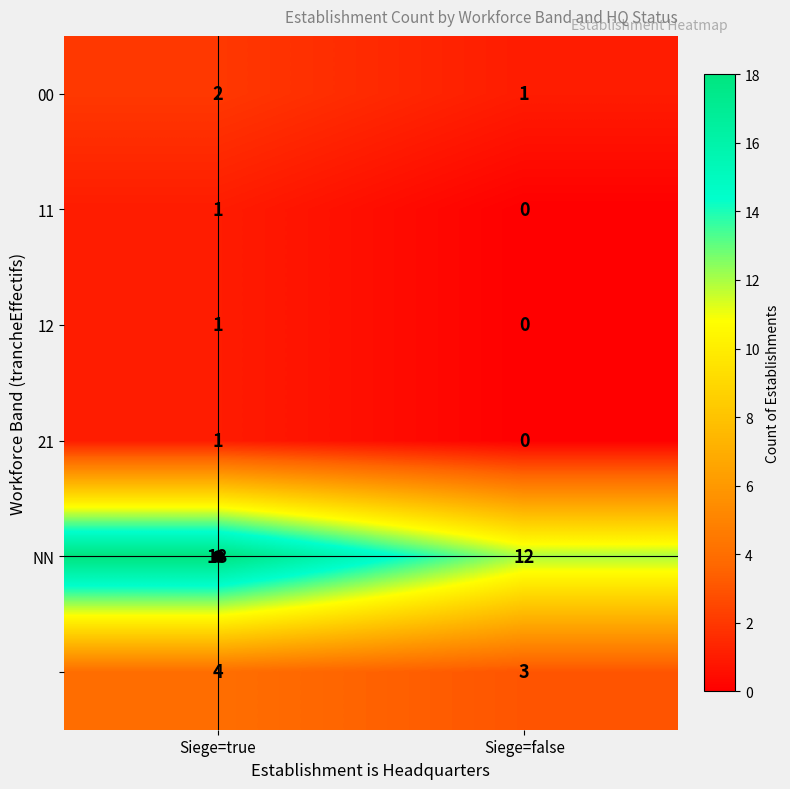

What is the greatest value displayed?

18